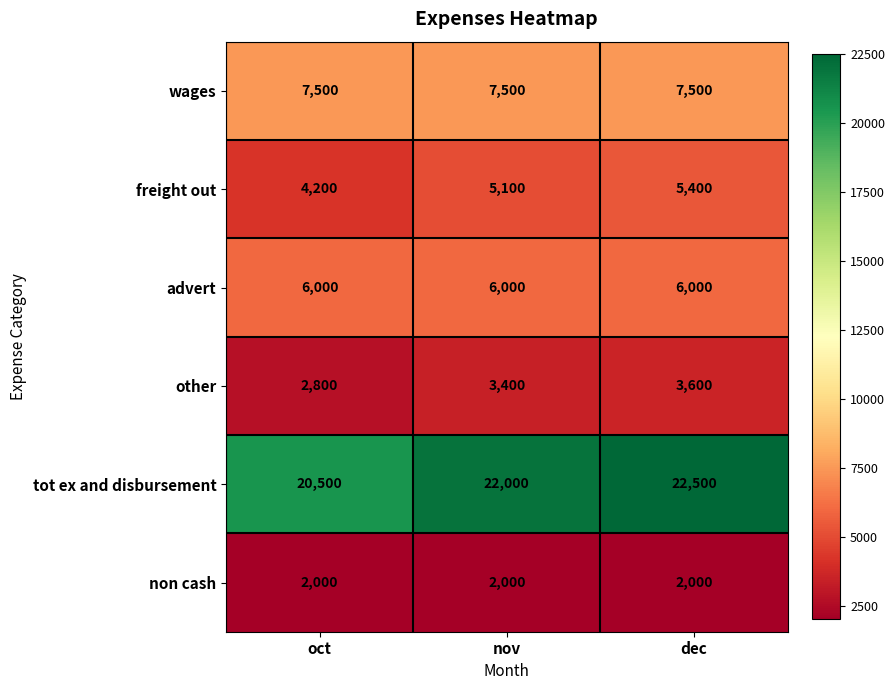

Reading right to left, extract all data points from this chart.

wages: dec=7500	nov=7500	oct=7500
freight out: dec=5400	nov=5100	oct=4200
advert: dec=6000	nov=6000	oct=6000
other: dec=3600	nov=3400	oct=2800
tot ex and disbursement: dec=22500	nov=22000	oct=20500
non cash: dec=2000	nov=2000	oct=2000